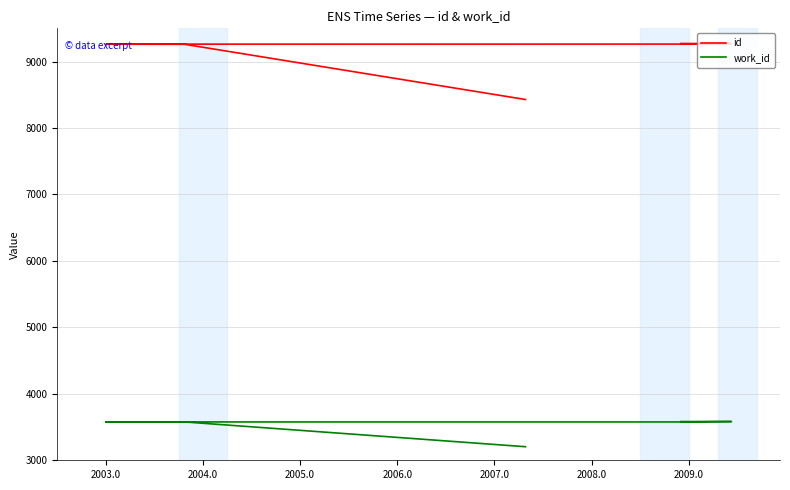

What is the difference between the work_id values at 2006.0 and 2007.0?

6